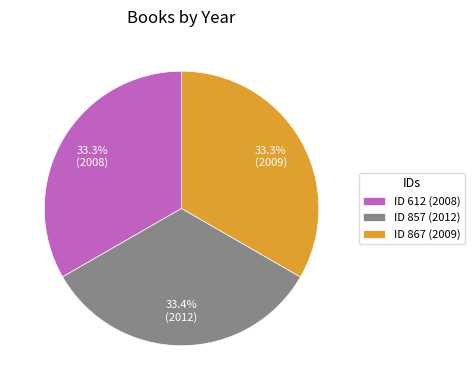

Is there any slice that represents more than half of the pie?

No